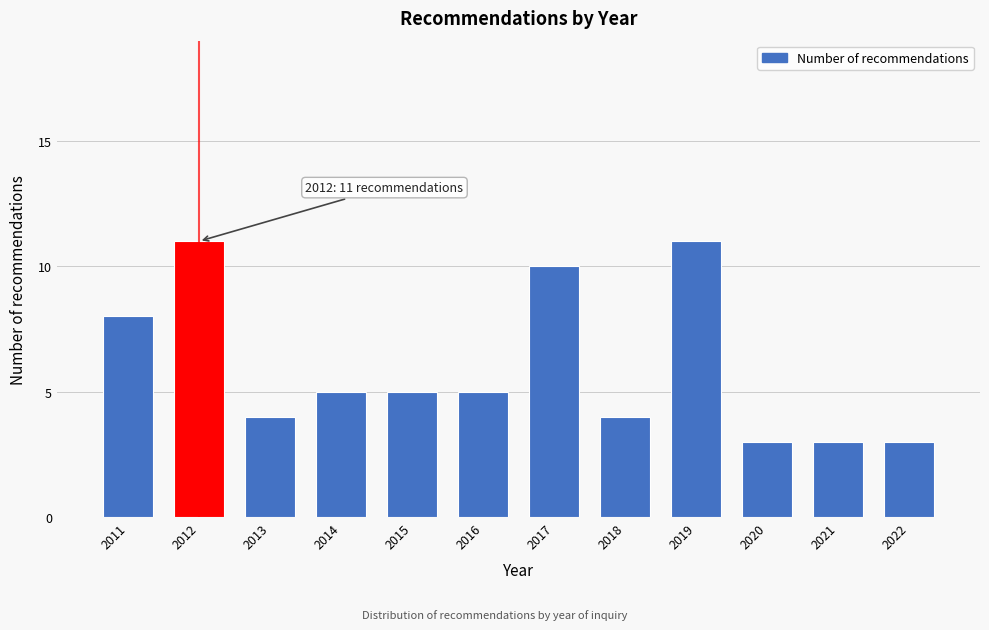

Reading right to left, what are all the values shown in this chart?

2022=3	2021=3	2020=3	2019=11	2018=4	2017=10	2016=5	2015=5	2014=5	2013=4	2012=11	2011=8